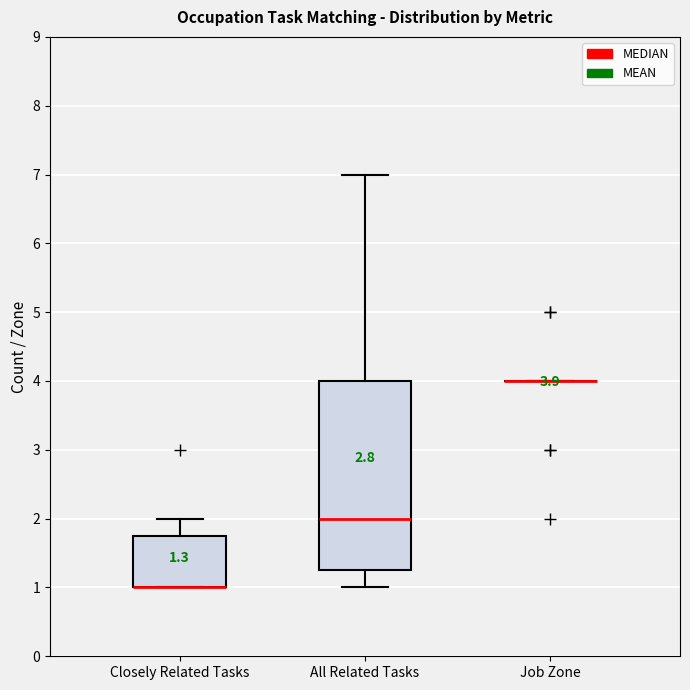

Comparing the boxes themselves (not the whiskers), which one is the tallest?

All Related Tasks